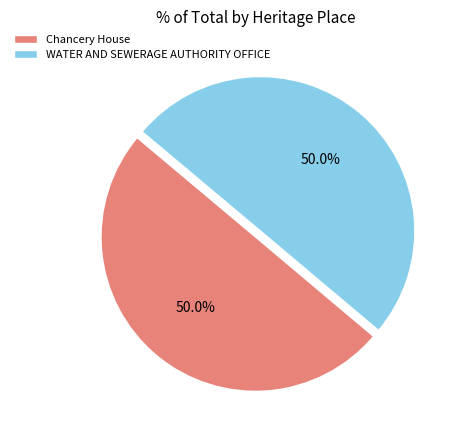

What is the ratio of the value at Chancery House to the value at WATER AND SEWERAGE AUTHORITY OFFICE?

1.0